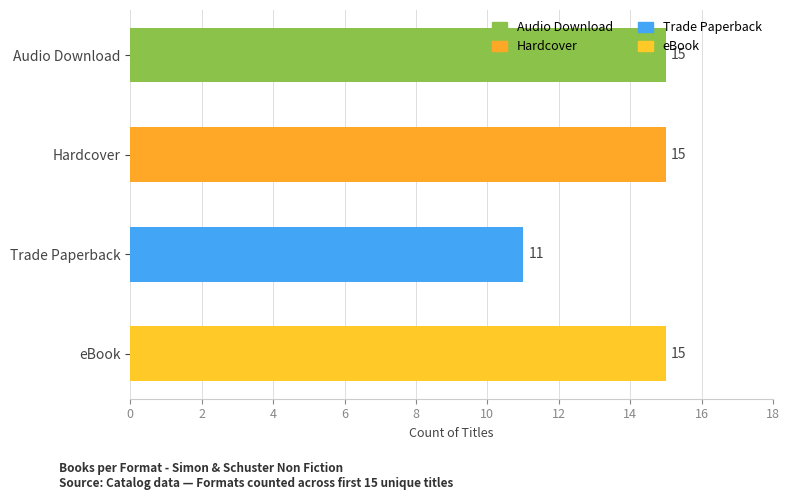

Which has a higher value, Trade Paperback or Audio Download?

Audio Download